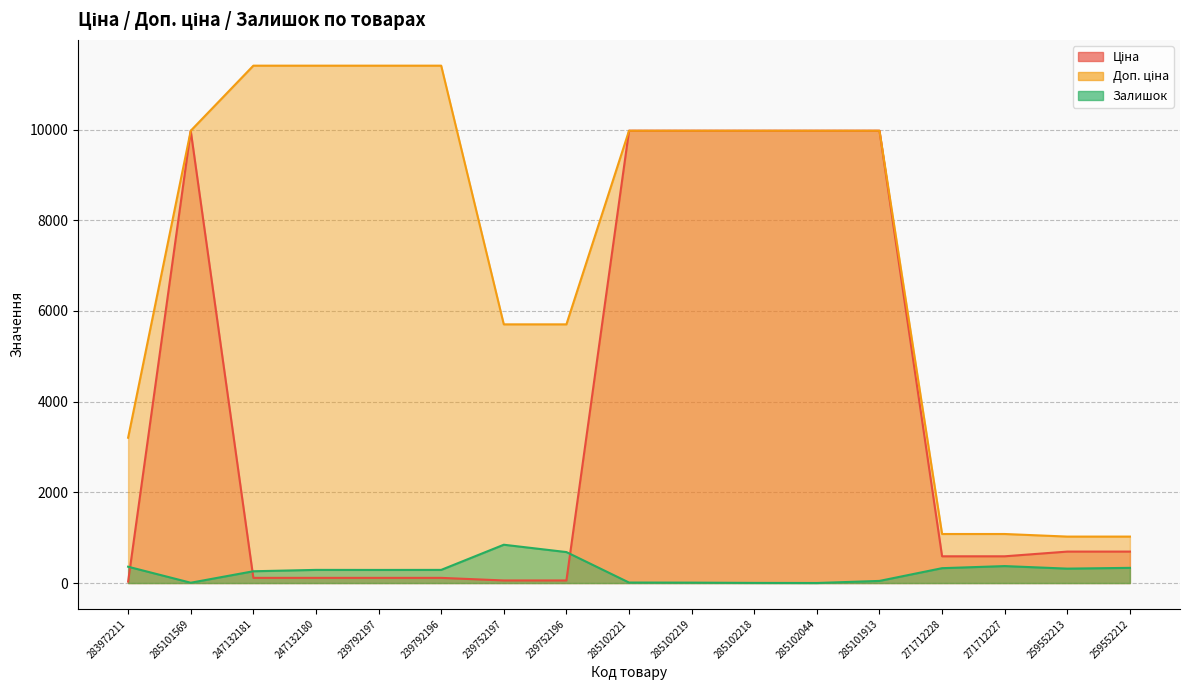

Rank the series by their average value, from highest to lowest.

Доп. ціна, Ціна, Залишок